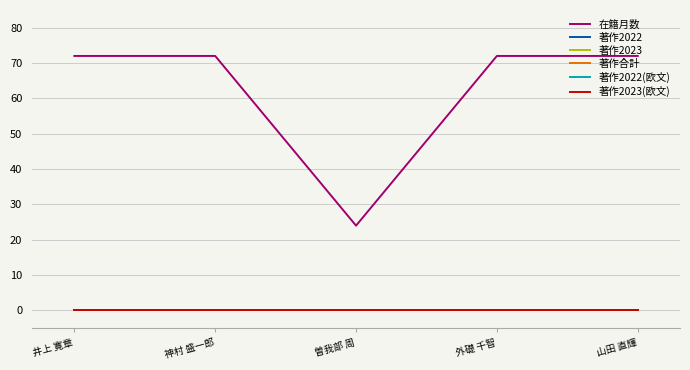

How many lines are shown in the chart?

6